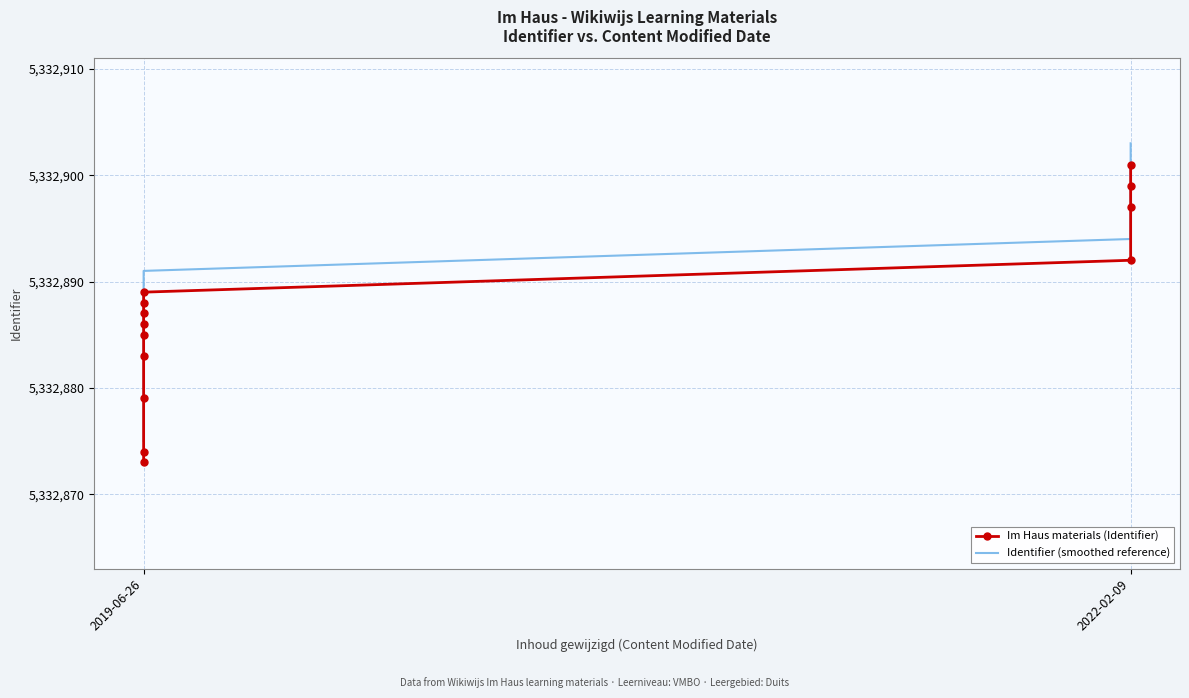

Is the value of Im Haus materials (Identifier) at 12 greater than the value of Identifier (smoothed reference) at 8?

Yes